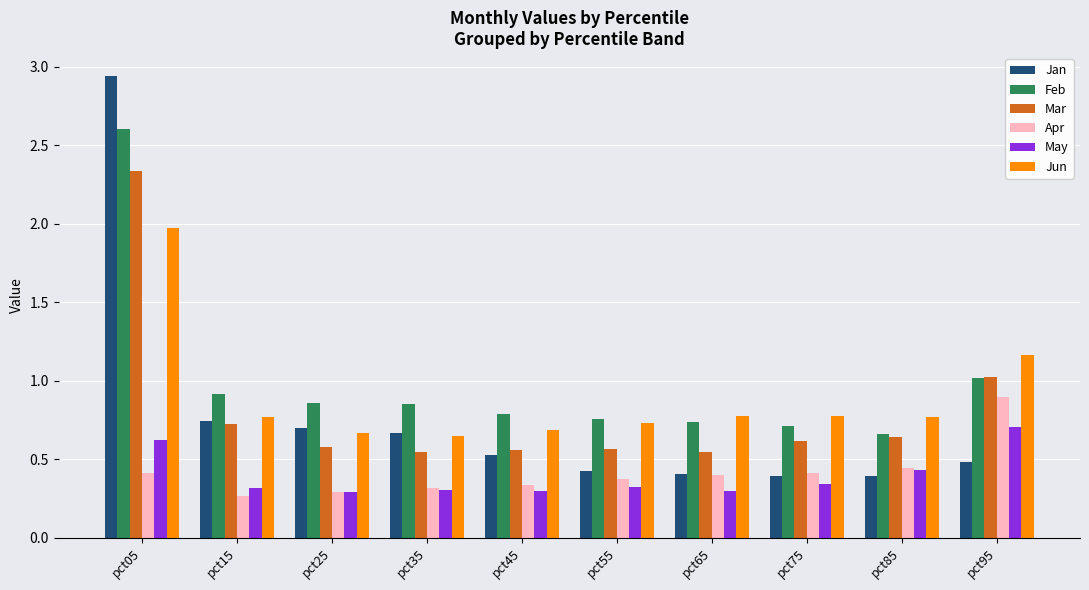

At which label does Jun reach its peak?

pct05